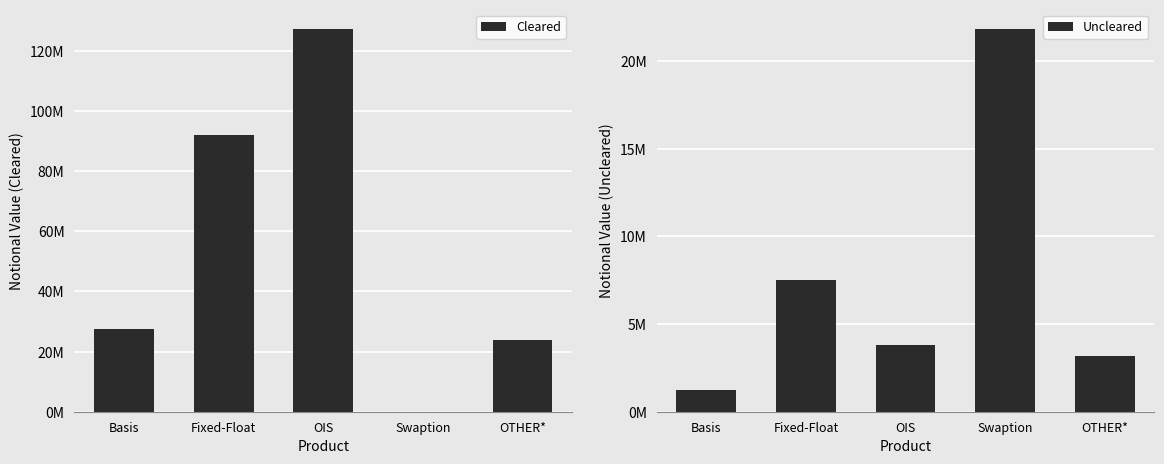

What is the difference between the second highest and second lowest values in the Uncleared series?

4334532